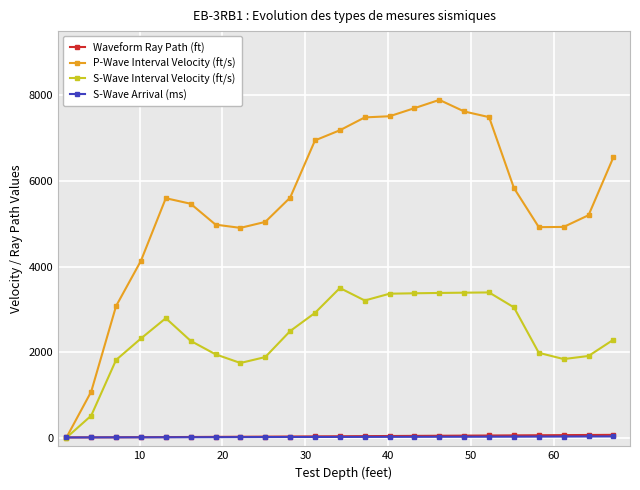

True or false: S-Wave Interval Velocity (ft/s) has more than 2 interior local peaks.

True